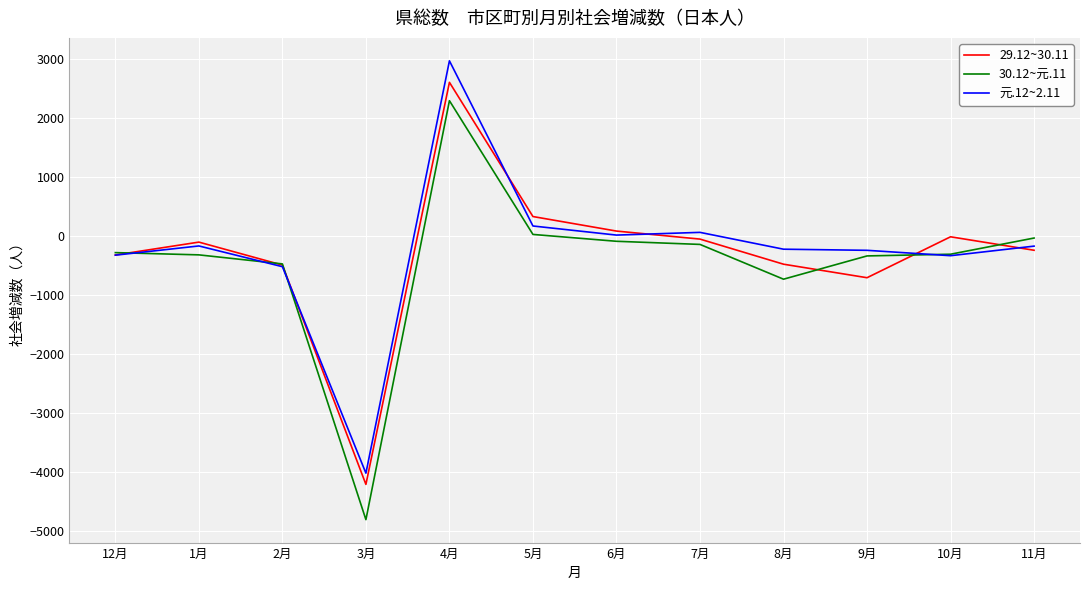

Which series has the largest range (max minus min)?

30.12~元.11